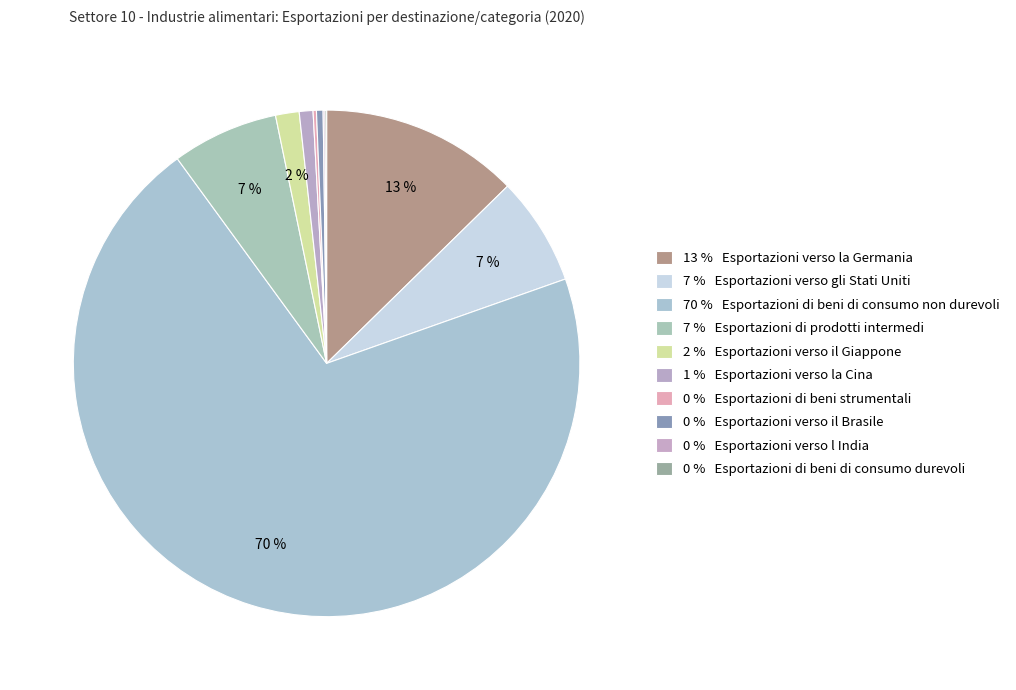

How many slices are in this pie chart?

10